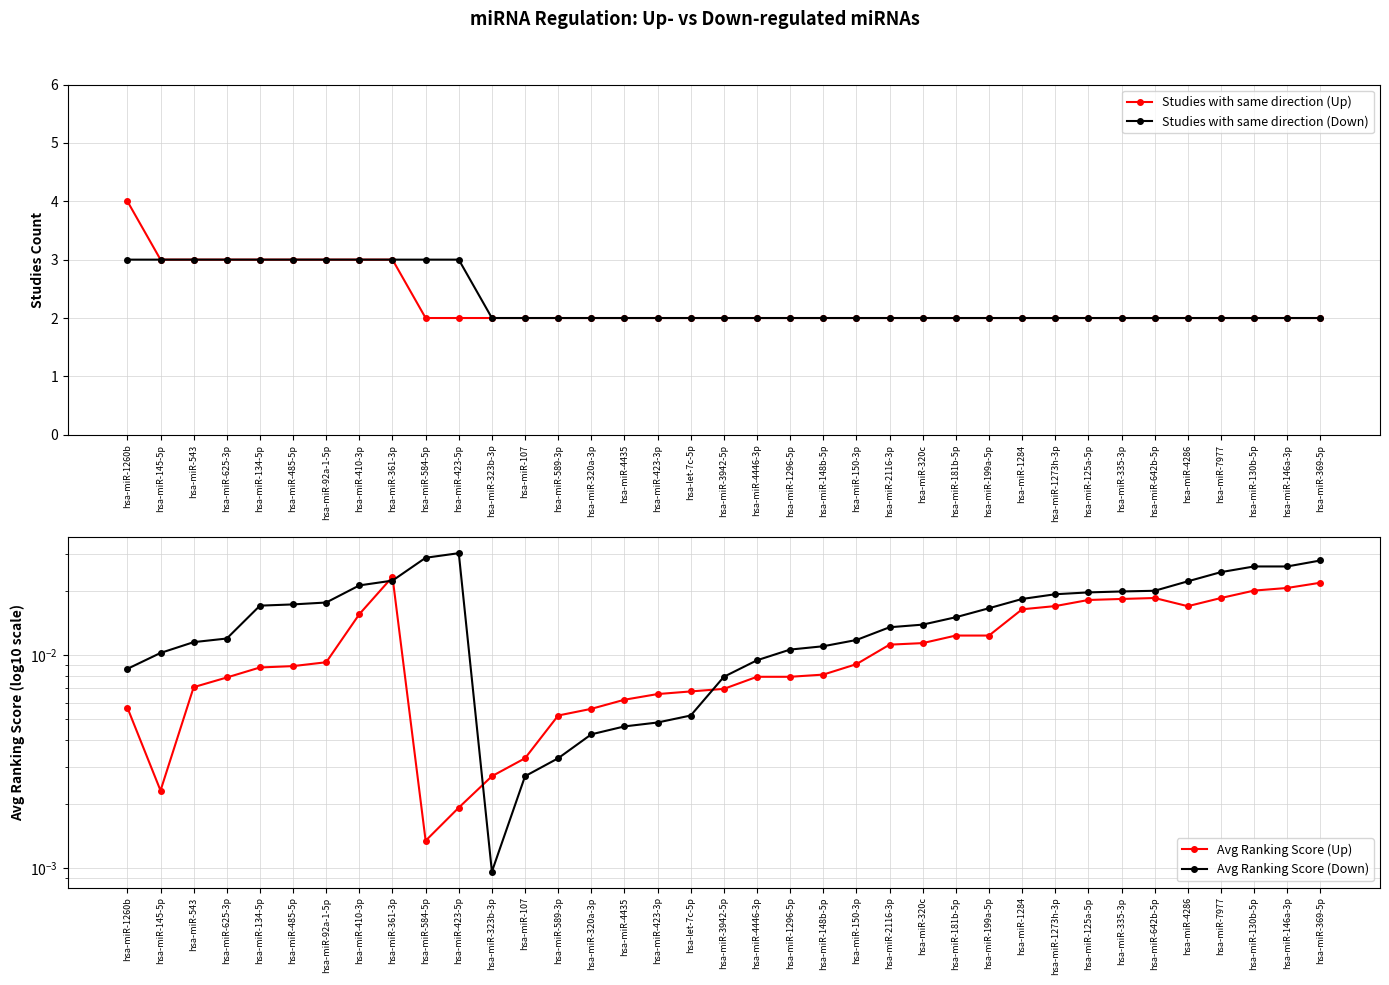

At hsa-miR-1273h-3p, list the series in order from smallest to largest.

Avg Ranking Score (Up), Avg Ranking Score (Down), Studies with same direction (Up), Studies with same direction (Down)